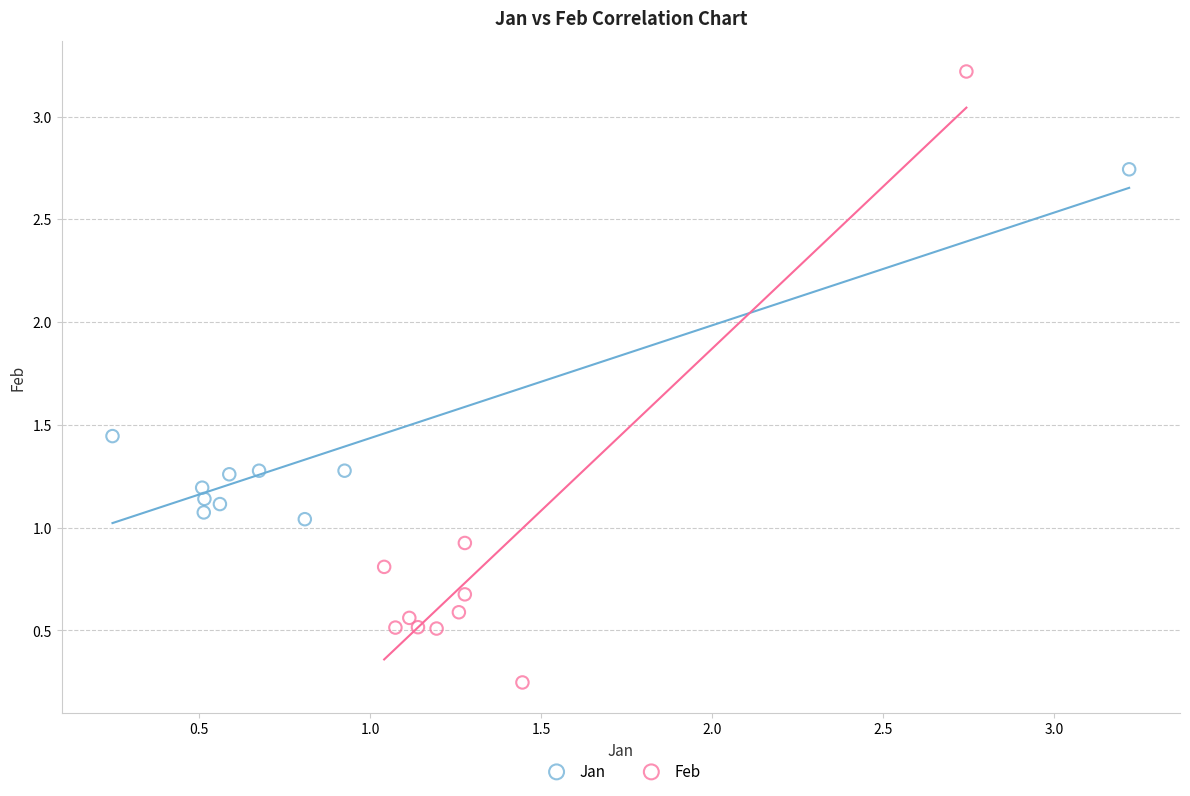

Which series contains the highest Y value?

Feb